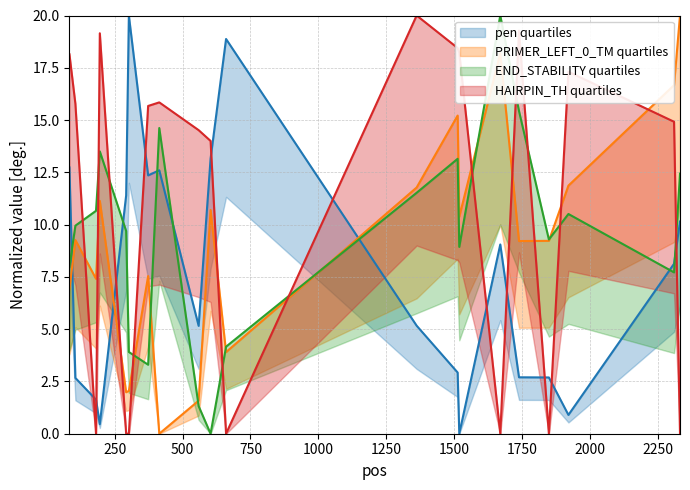

Between which two adjacent categories do PRIMER_LEFT_0_END_STABILITY and PRIMER_LEFT_0_HAIRPIN_TH first intersect?

105 and 181